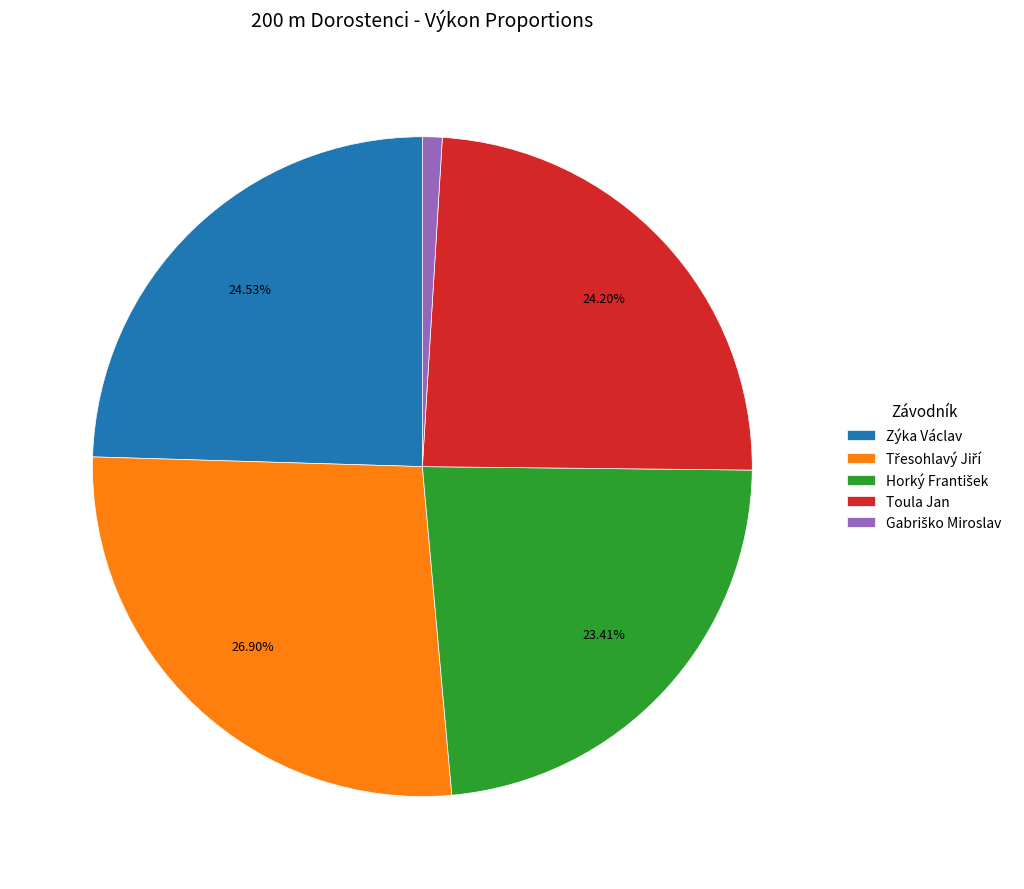

Does any single category account for the majority?

No